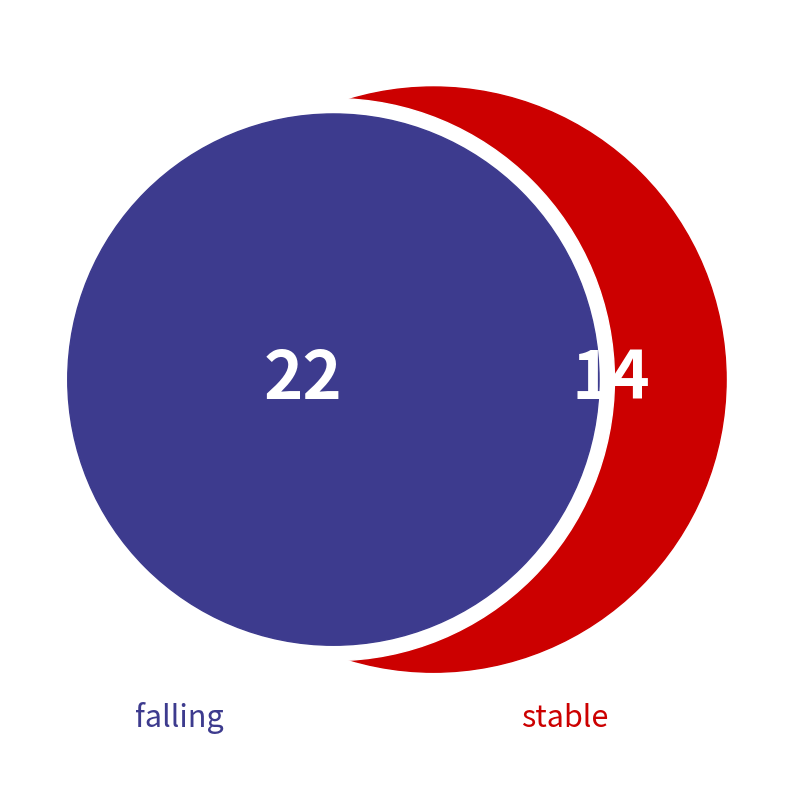

Between stable and falling, which is larger?

falling